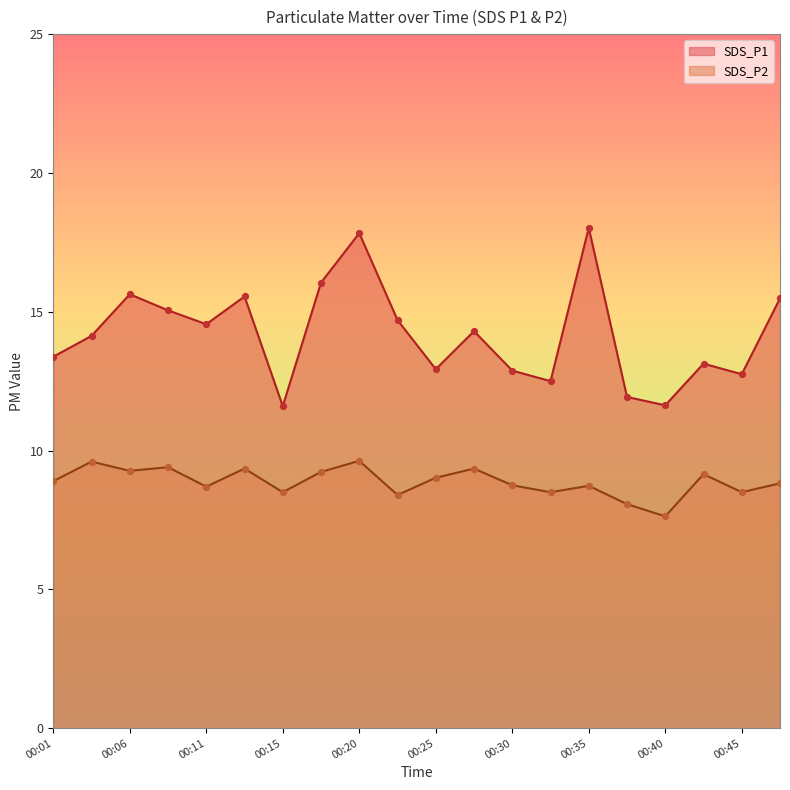

Which series has the largest Y range (max minus min)?

SDS_P1